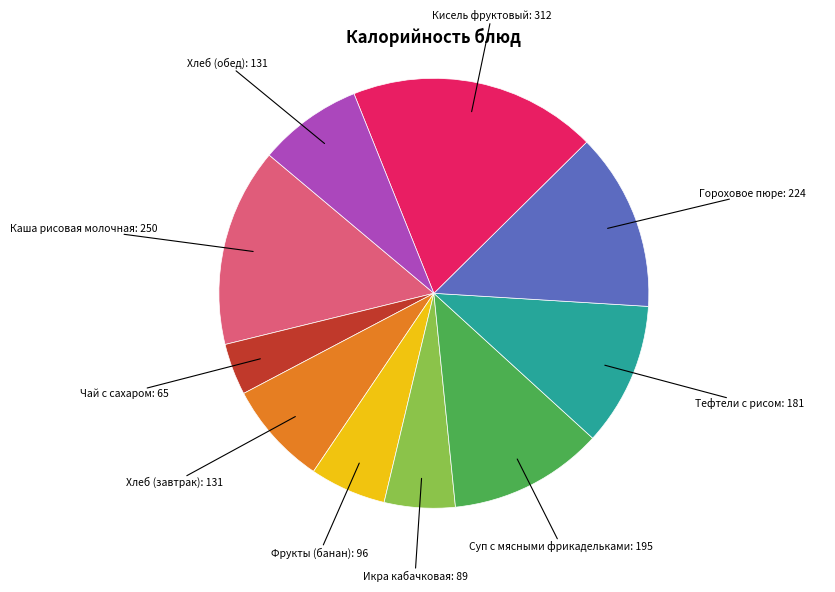

How many slices are in this pie chart?

10